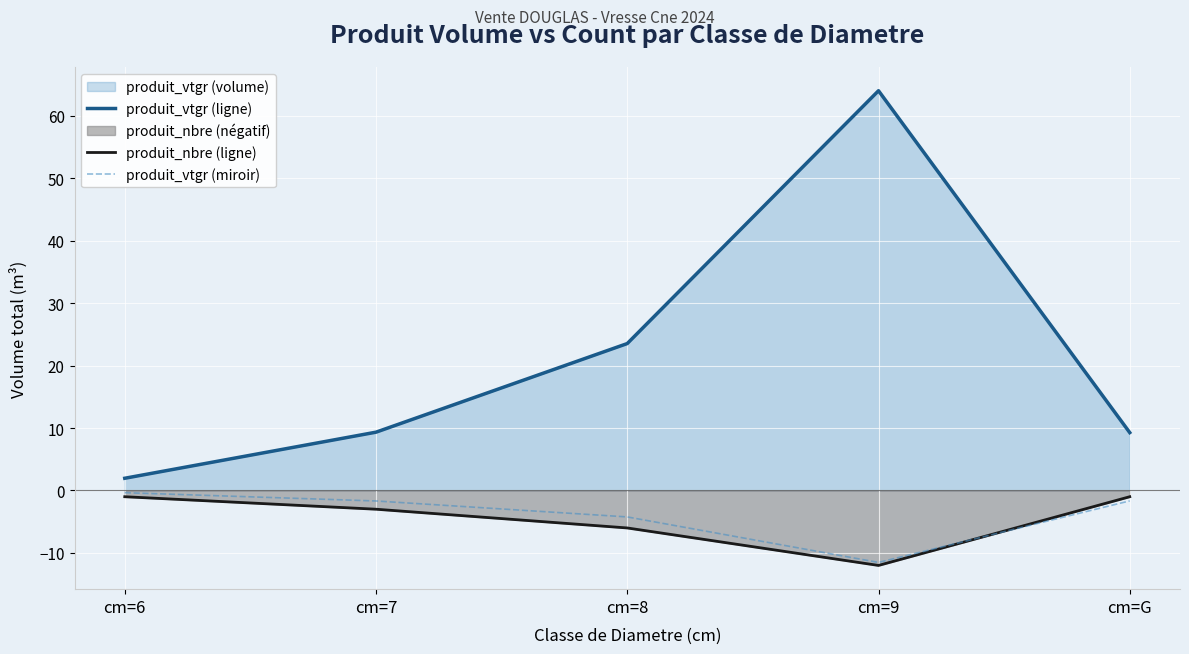

True or false: produit_vtgr (ligne) has a value of 9.3 at cm=G.

True